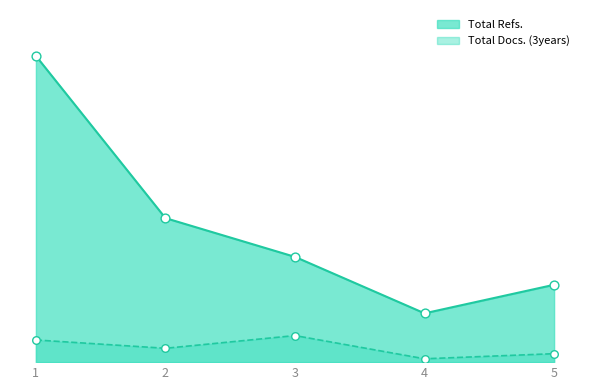

Is the value of Total Docs. (2012) at 3 greater than the value of Total Refs. at 2?

No